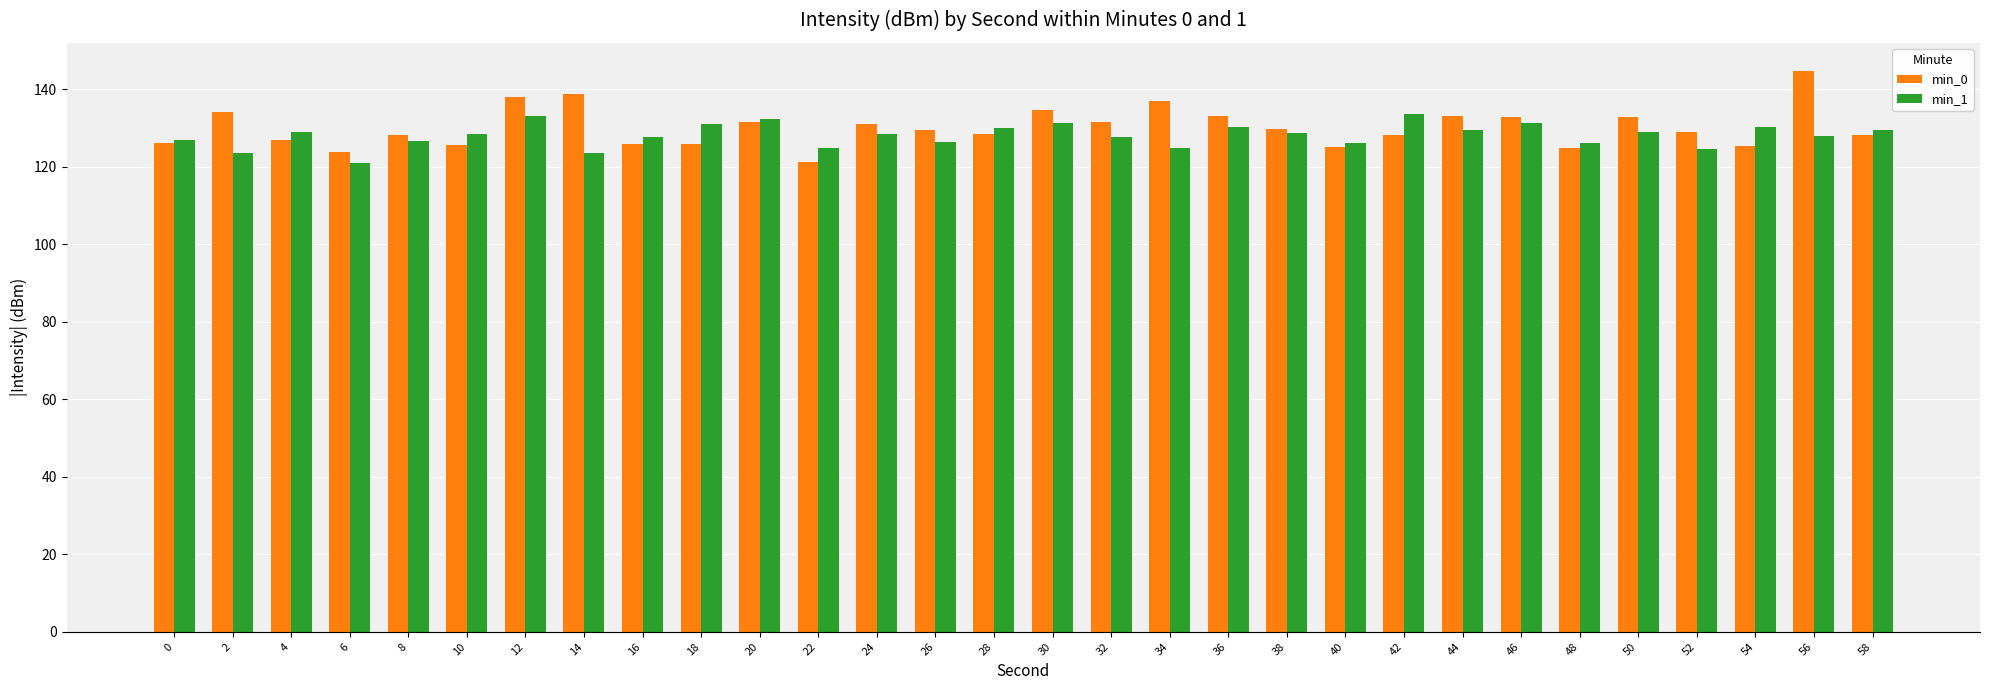

List the series in order of their peak value, highest first.

min_0, min_1